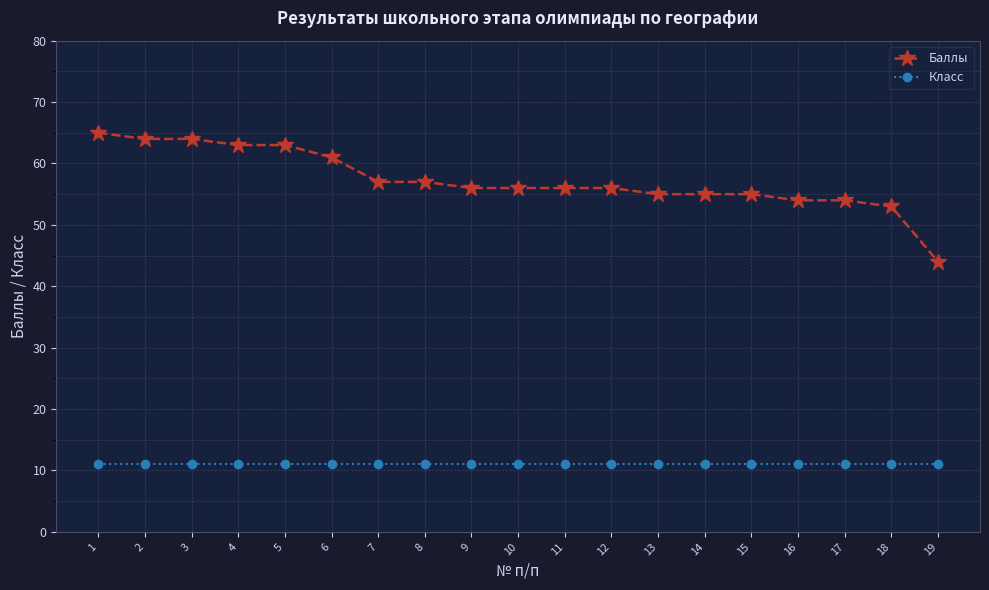

Reading left to right, extract all data points from this chart.

Баллы: 1=65	2=64	3=64	4=63	5=63	6=61	7=57	8=57	9=56	10=56	11=56	12=56	13=55	14=55	15=55	16=54	17=54	18=53	19=44
Класс: 1=11	2=11	3=11	4=11	5=11	6=11	7=11	8=11	9=11	10=11	11=11	12=11	13=11	14=11	15=11	16=11	17=11	18=11	19=11